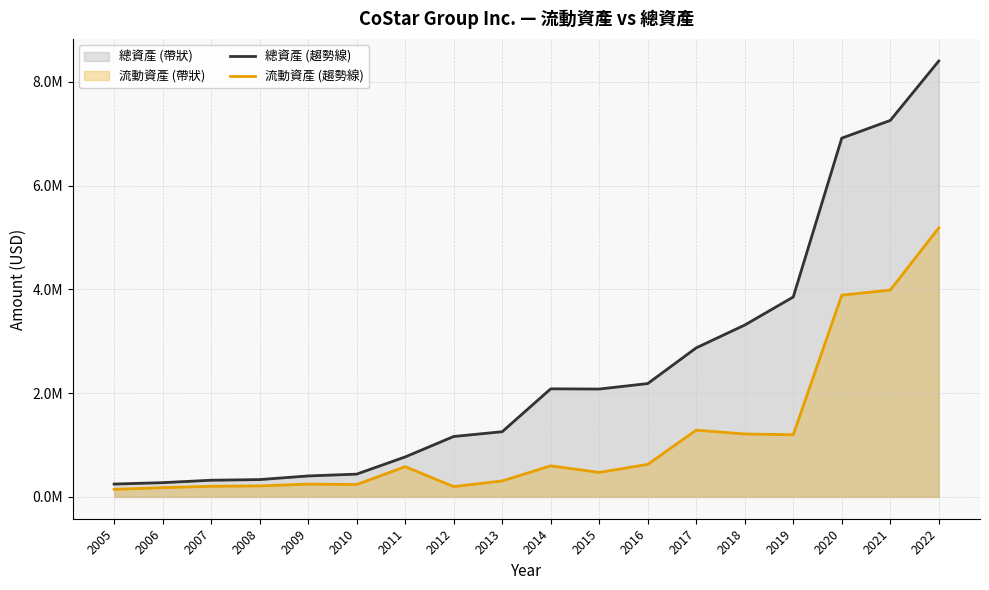

At which category is the sum across all series the highest?

2022